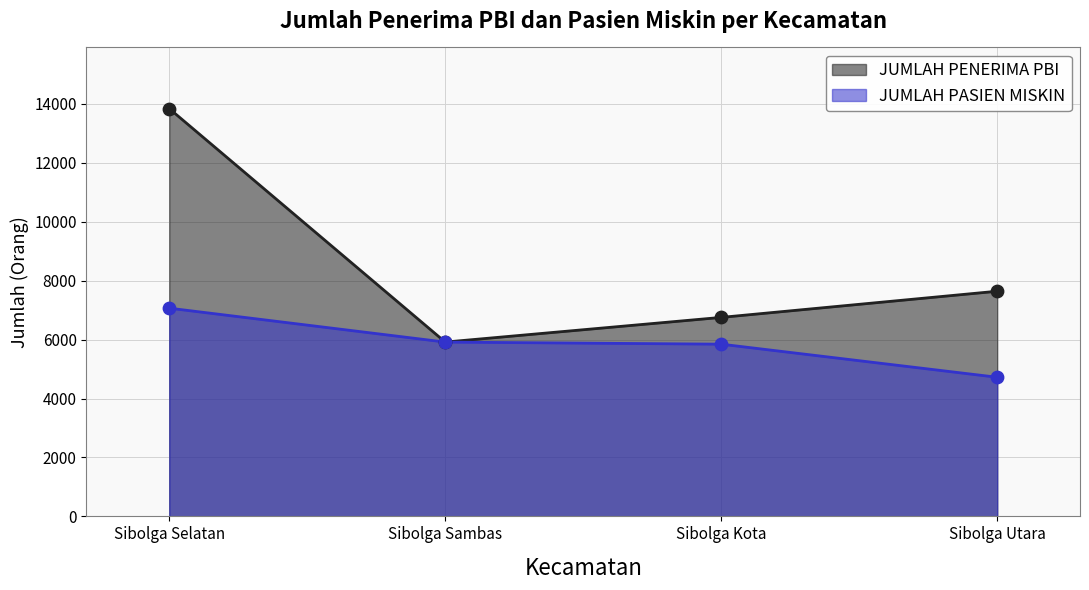

What is the total value across all series at Sibolga Selatan?

20910